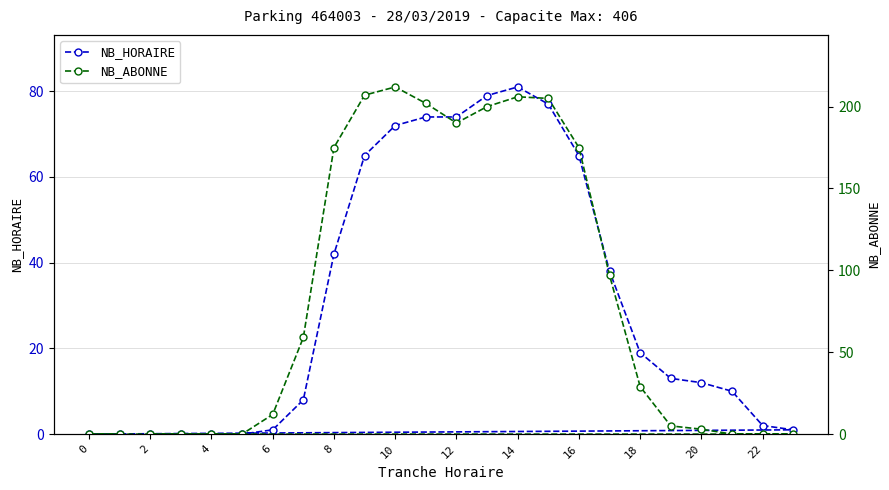

Does the chart display data point markers on the line(s)?

Yes